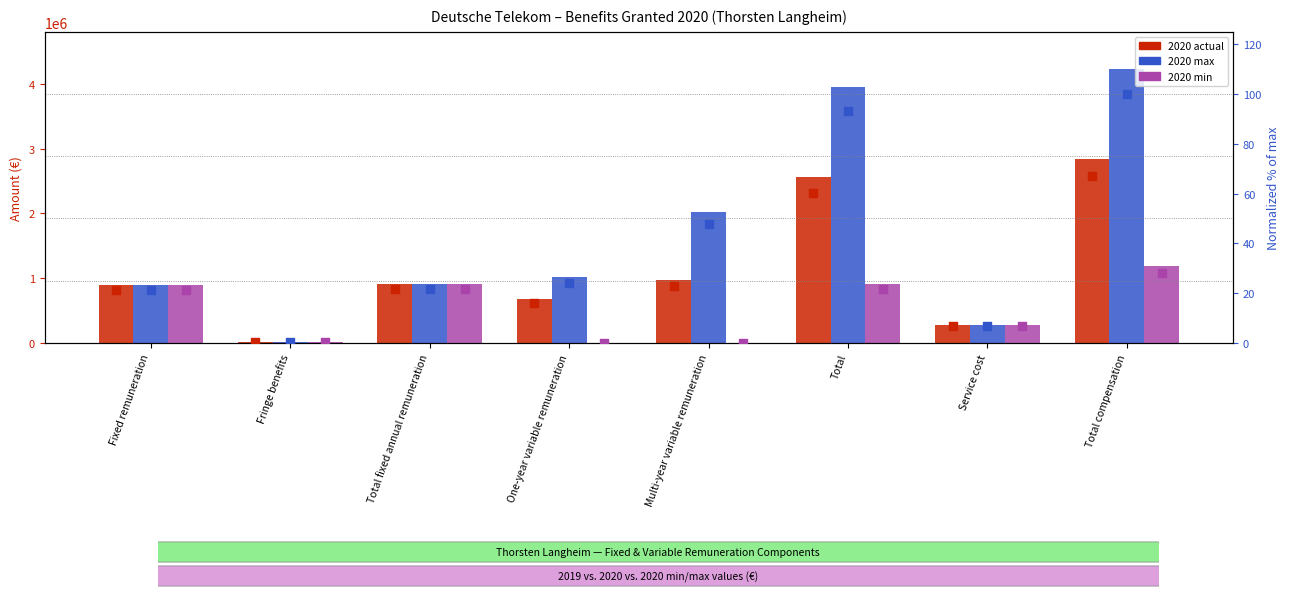

Which series contains the highest Y value?

2020 max